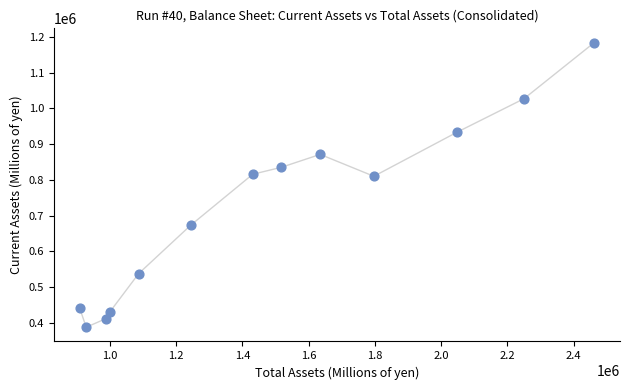

What is the range of Y values (max minus min)?

796039